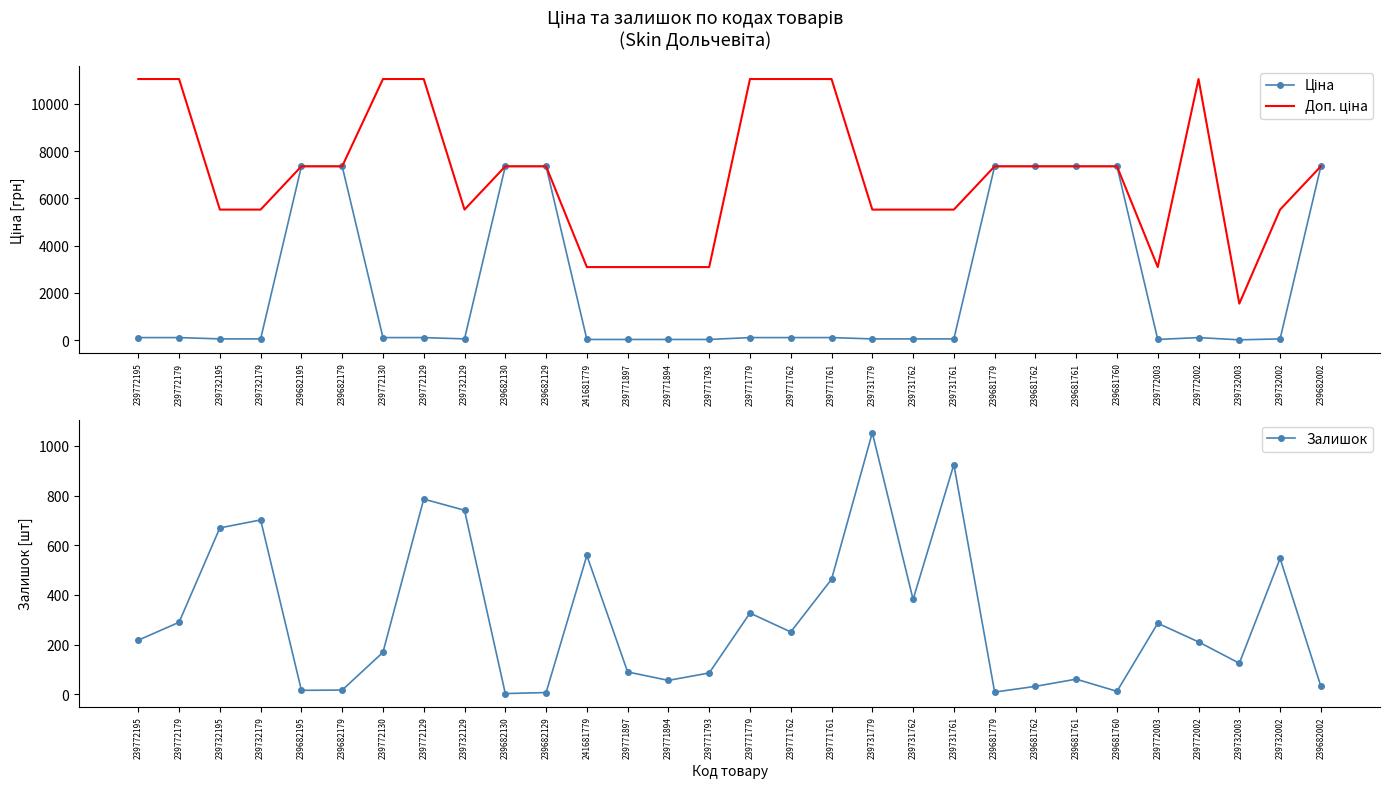

How many intersections are there between Залишок and Ціна?

7